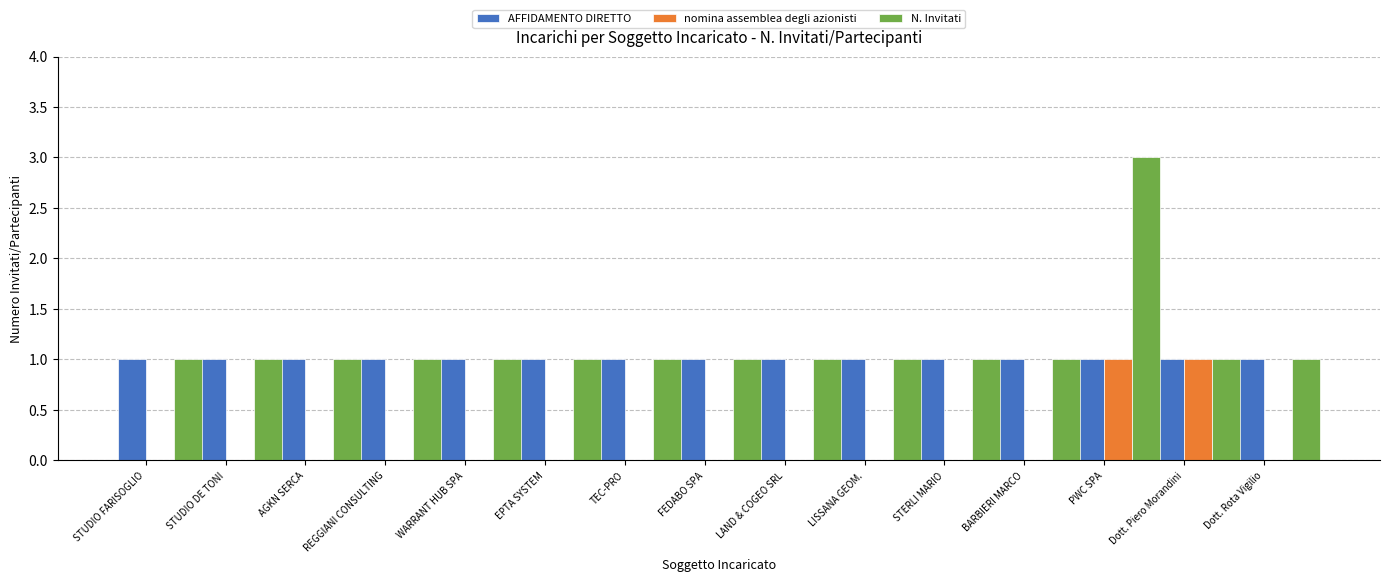

Is the value of N. Invitati at BARBIERI MARCO greater than the value of nomina assemblea degli azionisti at STUDIO DE TONI?

Yes